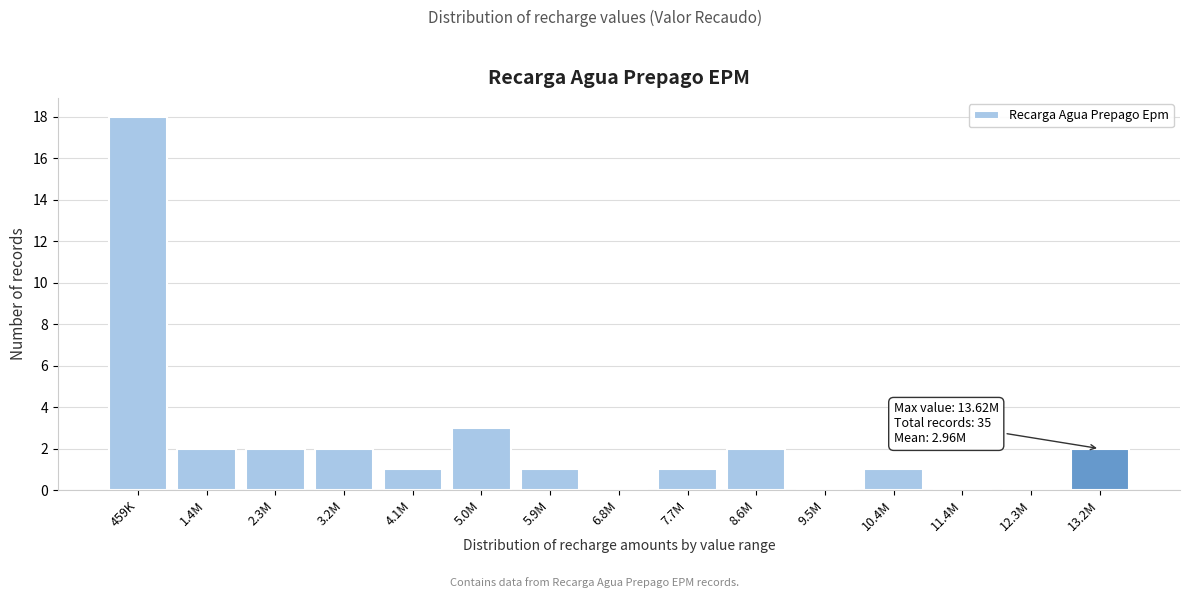

Reading left to right, transcribe all the data shown in this chart.

459K=18	1.4M=2	2.3M=2	3.2M=2	4.1M=1	5.0M=3	5.9M=1	6.8M=0	7.7M=1	8.6M=2	9.5M=0	10.4M=1	11.4M=0	12.3M=0	13.2M=2